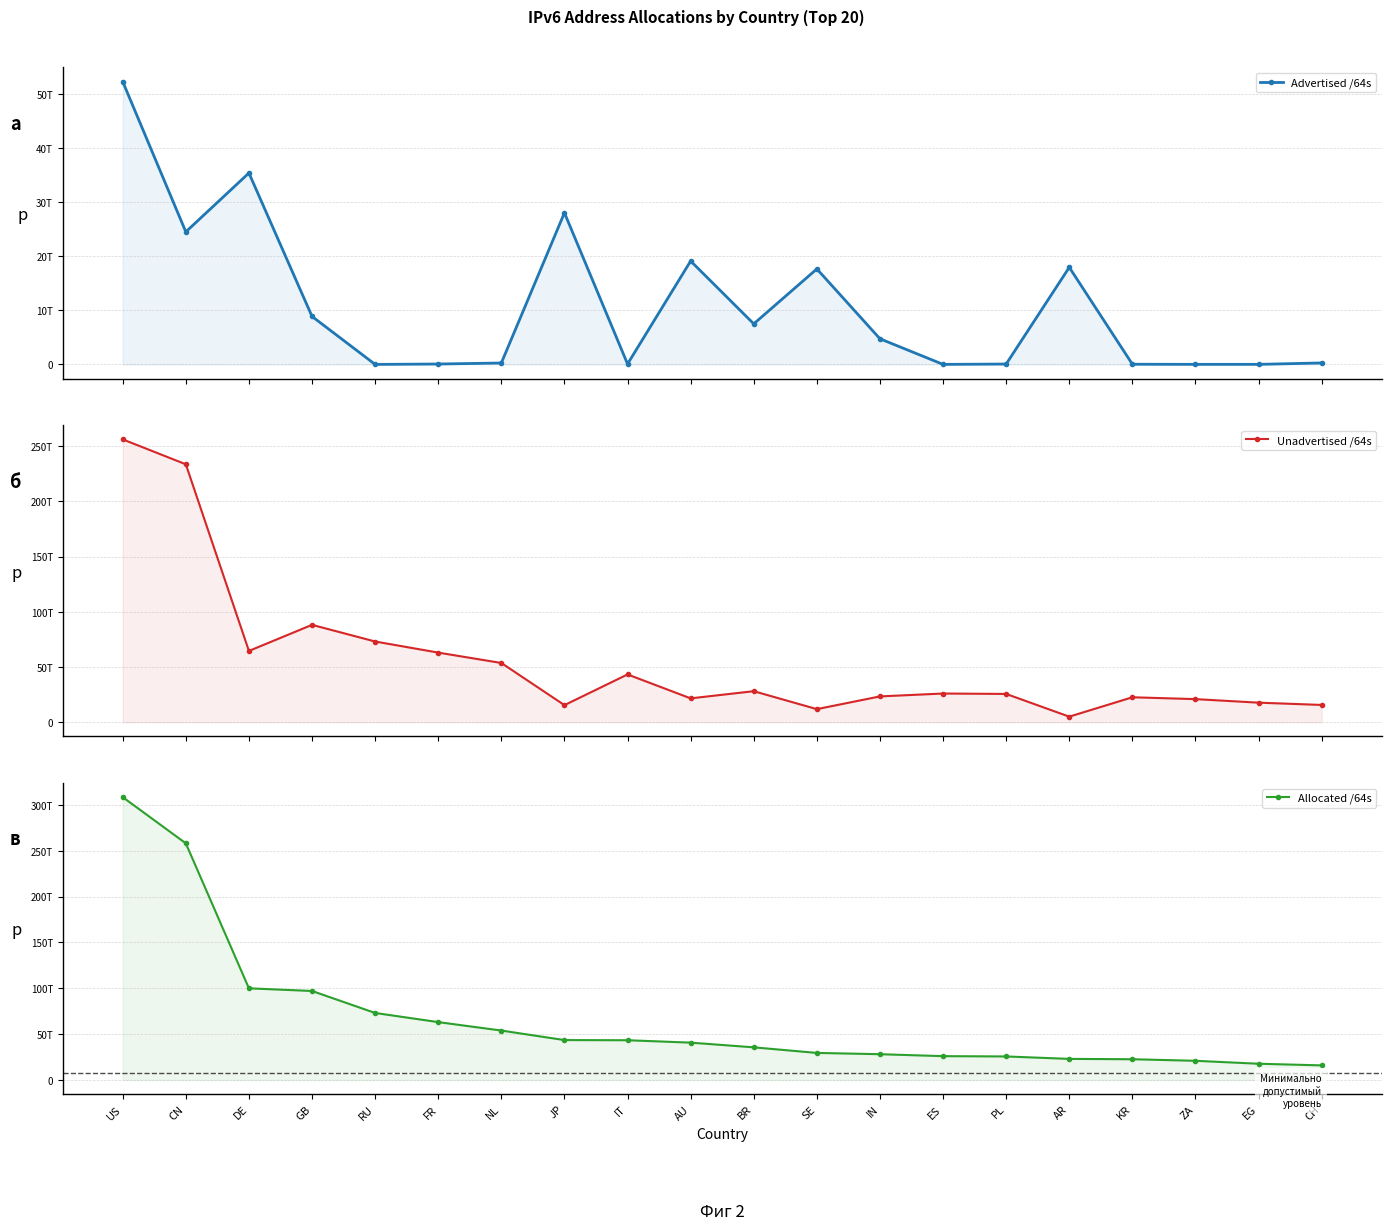

Count the number of categories in the chart.

20